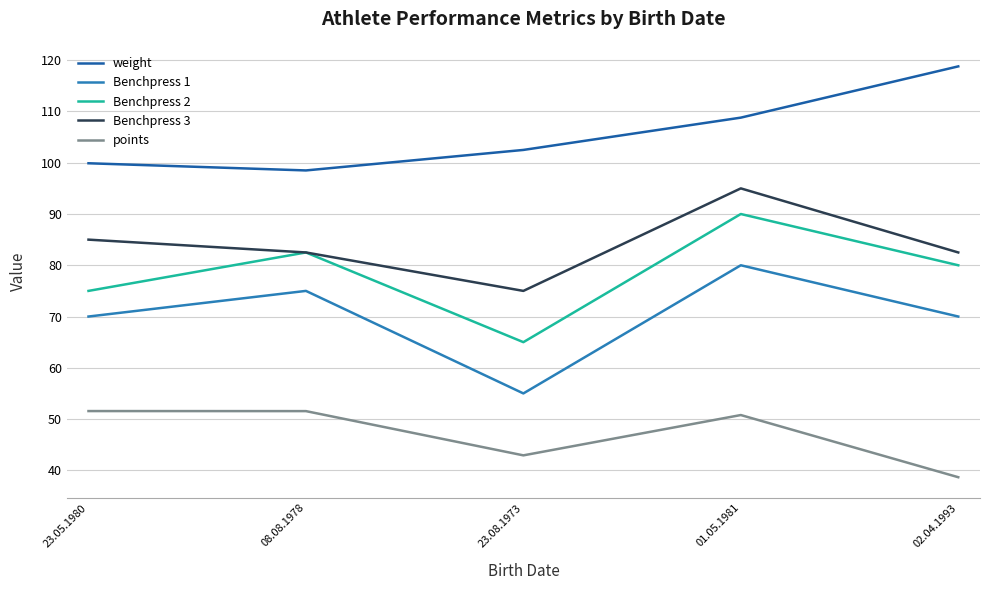

Does the chart display data point markers on the line(s)?

No